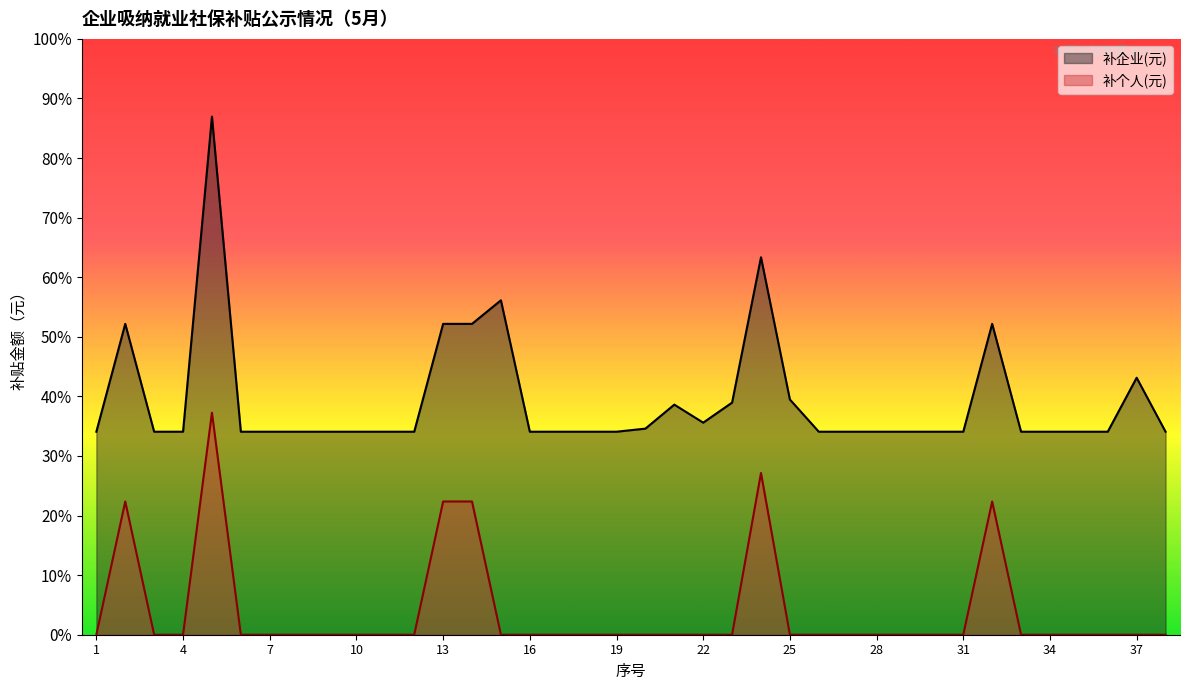

Which series changed the most between 29 and 38?

补企业(元)